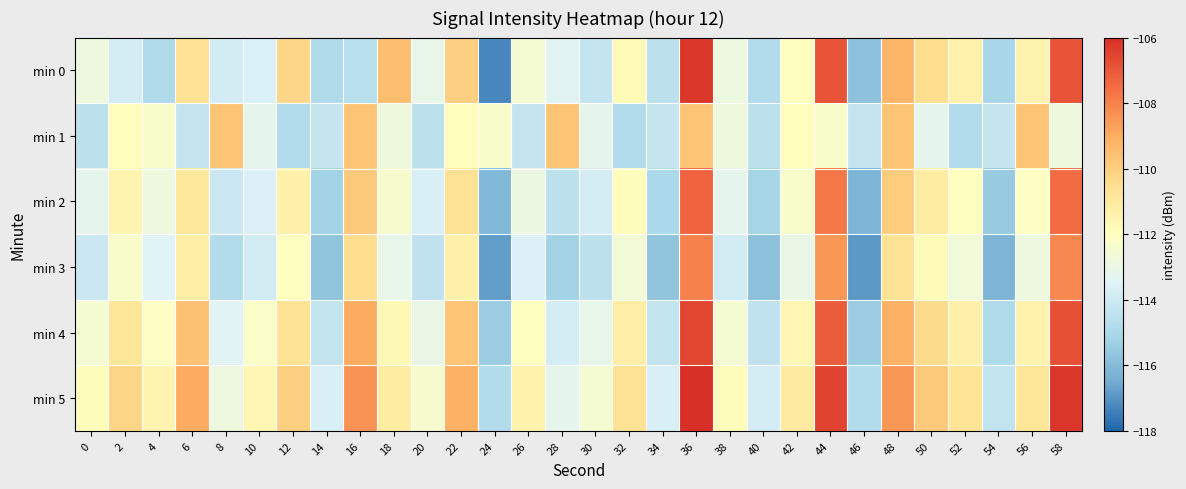

Reading left to right, what are all the values shown in this chart?

min 0: 0=-112.8	2=-113.8	4=-114.9	6=-110.6	8=-113.8	10=-113.7	12=-110.2	14=-114.9	16=-114.6	18=-109.5	20=-113.1	22=-110.0	24=-117.3	26=-112.5	28=-113.4	30=-114.3	32=-111.7	34=-114.5	36=-106.2	38=-112.9	40=-114.8	42=-112.0	44=-106.9	46=-115.8	48=-109.3	50=-110.5	52=-111.4	54=-115.0	56=-111.5	58=-106.9
min 1: 0=-114.5	2=-112.0	4=-112.3	6=-114.3	8=-109.7	10=-113.2	12=-114.8	14=-114.3	16=-109.7	18=-112.8	20=-114.5	22=-112.0	24=-112.3	26=-114.3	28=-109.7	30=-113.2	32=-114.8	34=-114.3	36=-109.7	38=-112.8	40=-114.5	42=-112.0	44=-112.3	46=-114.3	48=-109.7	50=-113.2	52=-114.8	54=-114.3	56=-109.7	58=-112.8
min 2: 0=-113.2	2=-111.5	4=-112.8	6=-110.9	8=-114.1	10=-113.6	12=-111.3	14=-115.2	16=-109.8	18=-112.4	20=-113.7	22=-110.6	24=-116.1	26=-112.9	28=-114.5	30=-113.8	32=-111.9	34=-115.0	36=-107.3	38=-113.2	40=-115.1	42=-112.3	44=-107.8	46=-116.2	48=-109.9	50=-111.1	52=-112.0	54=-115.5	56=-112.1	58=-107.5
min 3: 0=-114.1	2=-112.3	4=-113.5	6=-111.2	8=-114.8	10=-113.9	12=-112.0	14=-115.7	16=-110.5	18=-113.1	20=-114.4	22=-111.3	24=-116.8	26=-113.6	28=-115.2	30=-114.5	32=-112.6	34=-115.7	36=-108.0	38=-113.9	40=-115.8	42=-113.0	44=-108.5	46=-116.9	48=-110.6	50=-111.8	52=-112.7	54=-116.2	56=-112.8	58=-108.2
min 4: 0=-112.5	2=-110.8	4=-112.1	6=-109.6	8=-113.4	10=-112.2	12=-110.6	14=-114.3	16=-109.0	18=-111.7	20=-113.0	22=-109.7	24=-115.4	26=-112.0	28=-113.8	30=-113.1	32=-111.2	34=-114.3	36=-106.6	38=-112.5	40=-114.4	42=-111.6	44=-107.1	46=-115.4	48=-109.1	50=-110.4	52=-111.3	54=-114.9	56=-111.4	58=-106.8
min 5: 0=-111.9	2=-110.2	4=-111.5	6=-109.0	8=-112.8	10=-111.6	12=-110.0	14=-113.7	16=-108.4	18=-111.1	20=-112.4	22=-109.1	24=-114.8	26=-111.4	28=-113.2	30=-112.5	32=-110.6	34=-113.7	36=-106.0	38=-111.9	40=-113.8	42=-111.0	44=-106.5	46=-114.8	48=-108.5	50=-109.8	52=-110.7	54=-114.3	56=-110.8	58=-106.2